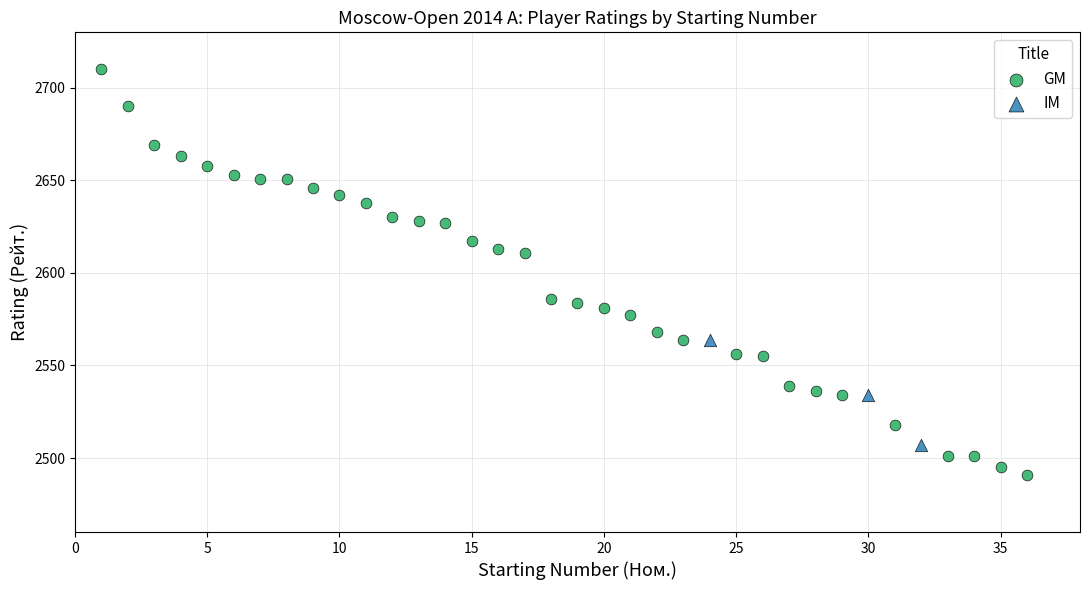

Which series has the widest spread of Y values?

GM